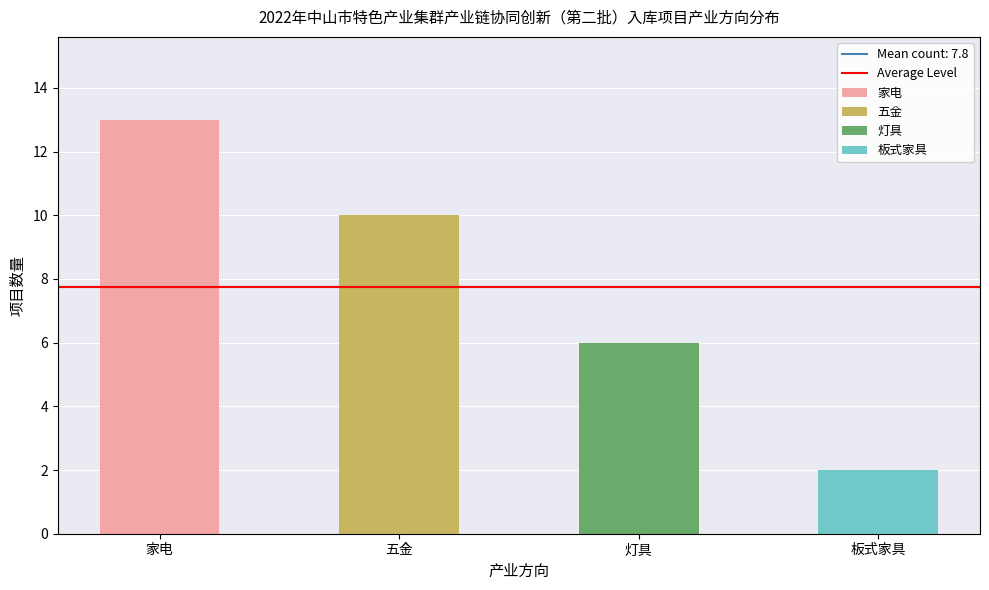

What position from the left is 五金?

2